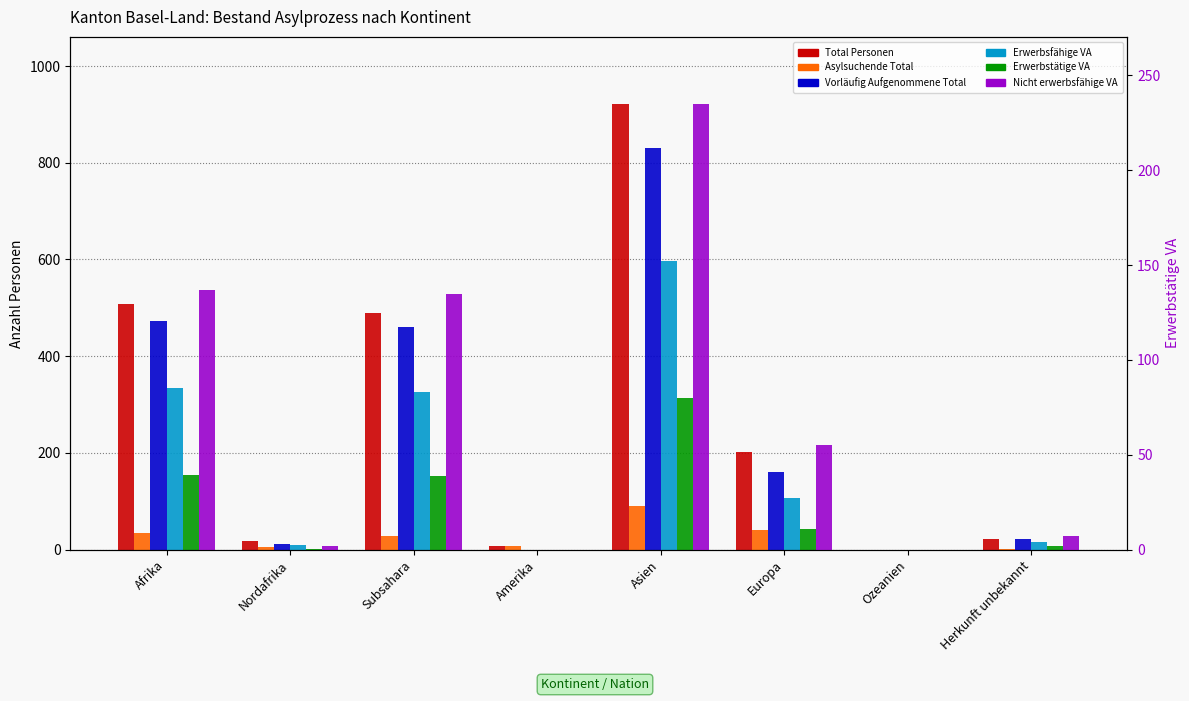

Reading left to right, list all the values displayed in this chart.

Total Personen: 507	18	489	7	922	201	0	23
Asylsuchende Total: 35	6	29	7	91	40	0	1
Vorläufig Aufgenommene Total: 472	12	460	0	831	161	0	22
Erwerbsfähige VA: 335	10	325	0	596	106	0	15
Erwerbstätige VA: 154	2	152	0	314	43	0	7
Nicht erwerbsfähige VA: 137	2	135	0	235	55	0	7